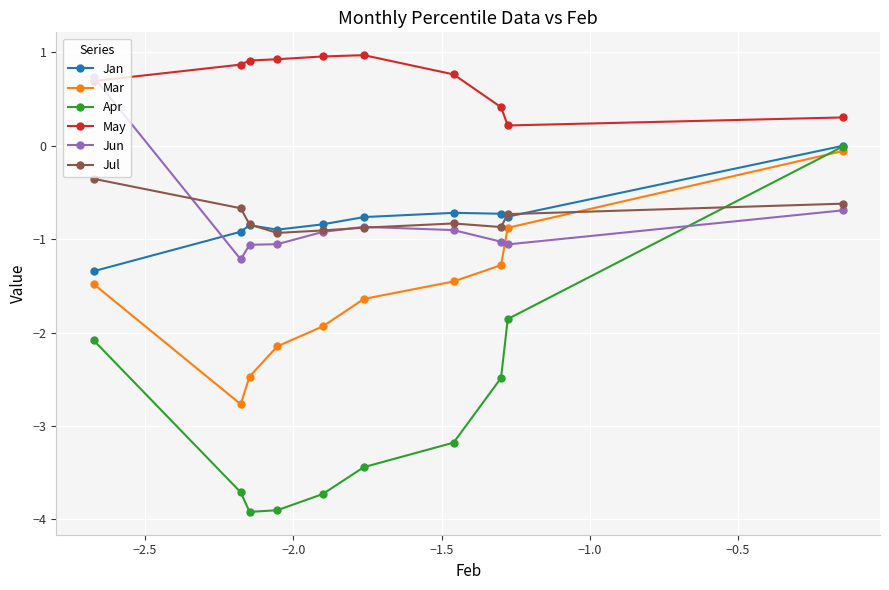

True or false: Apr and May intersect in this chart.

False